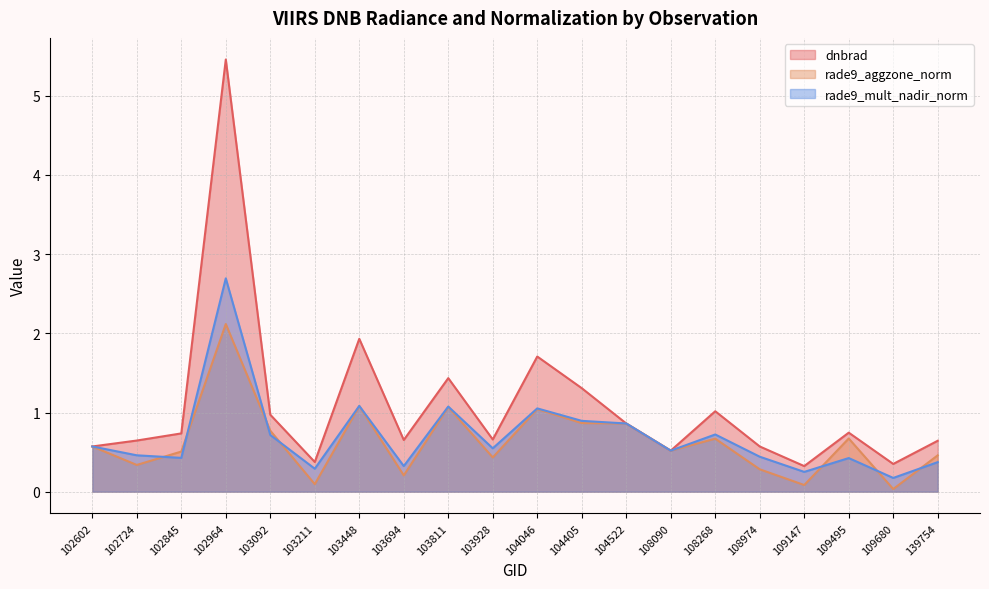

Which has a higher value, 102845 or 104522?

104522